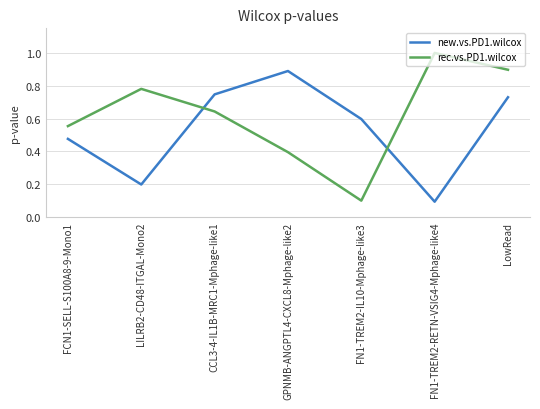

How many intersections are there between rec.vs.PD1.wilcox and new.vs.PD1.wilcox?

2